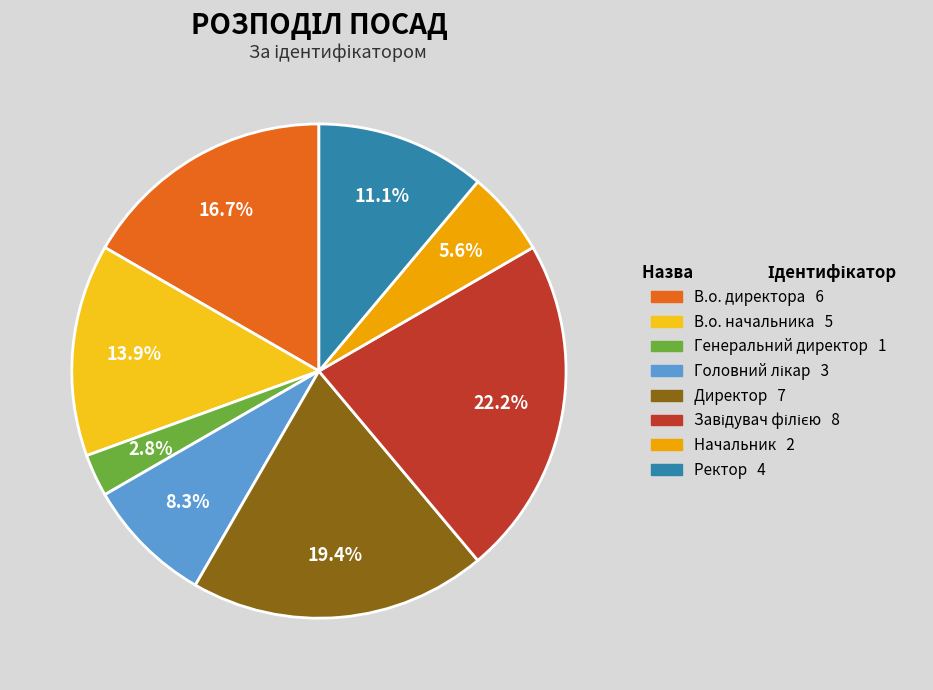

How much of the chart is everything except Директор?

80.6%